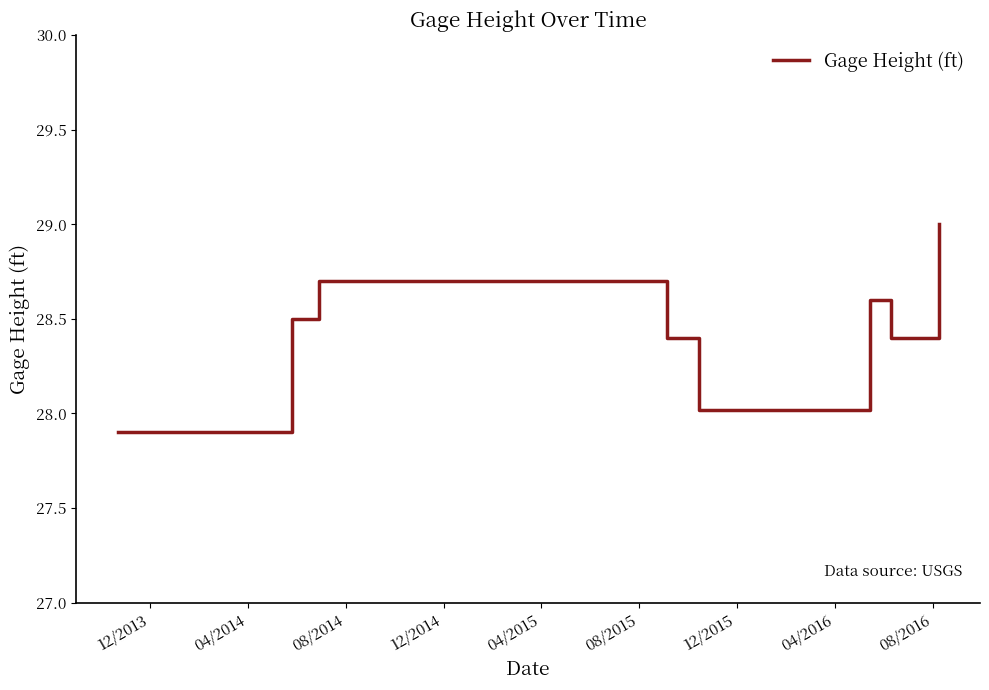

What is the smallest value displayed?

27.9